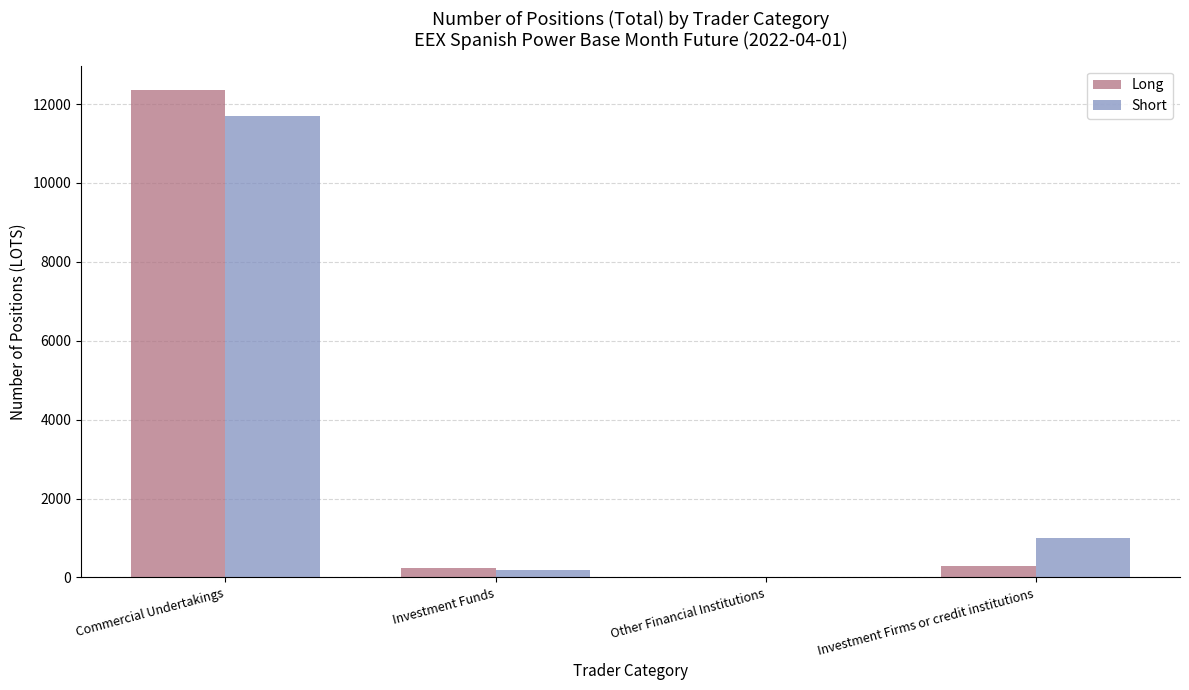

What is the spread (max minus min) of values at Investment Funds?

52.2